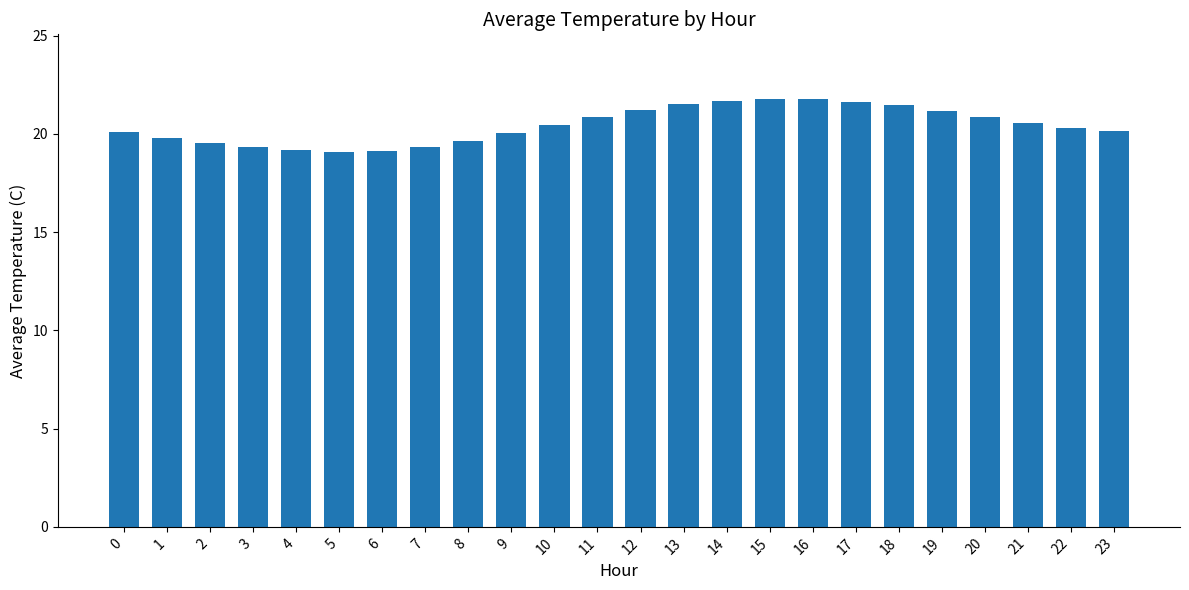

Is it true that the value at 20 is 9.7?

False